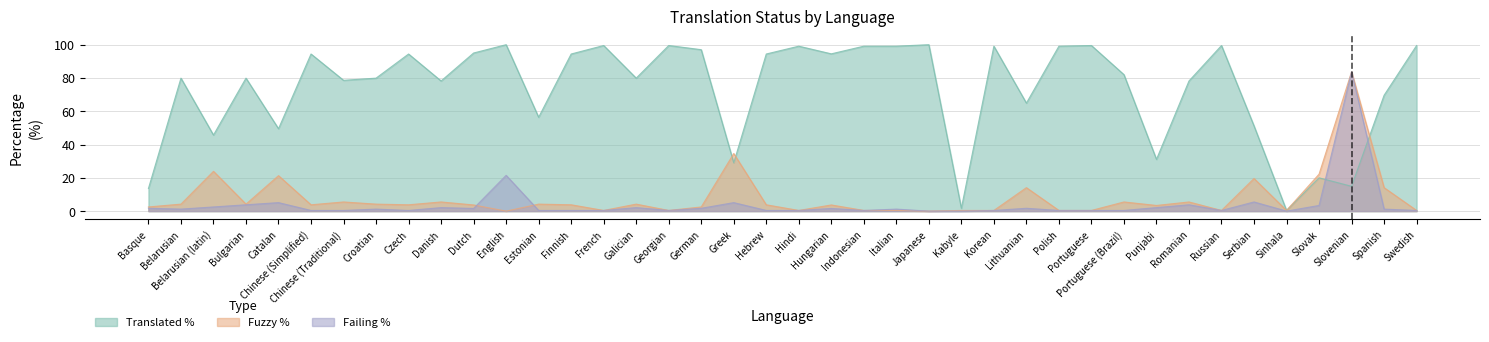

Reading left to right, transcribe all the data shown in this chart.

translated_percent: 13.6	79.9	45.7	79.9	49.5	94.4	78.6	79.9	94.4	78.2	95.0	100.0	56.4	94.4	99.5	79.9	99.5	97.0	29.0	94.4	99.1	94.5	99.1	99.1	100.0	1.7	99.1	64.9	99.1	99.5	82.0	31.1	78.2	99.5	51.2	0.4	20.0	14.9	69.6	99.5
fuzzy_percent: 2.5	4.2	23.9	4.2	21.3	3.8	5.5	4.2	3.8	5.5	3.7	0.0	4.2	3.8	0.4	4.2	0.4	2.5	34.6	3.8	0.4	3.7	0.4	0.4	0.0	0.4	0.4	14.1	0.4	0.4	5.5	3.4	5.5	0.4	19.6	0.4	22.2	83.7	14.1	0.4
failing_percent: 1.7	1.2	2.5	3.8	5.1	0.4	0.4	1.2	0.4	2.1	1.6	21.5	0.4	0.4	0.4	2.1	0.4	1.7	5.1	0.4	0.4	1.6	0.4	1.2	0.0	0.0	0.4	1.7	0.4	0.4	0.4	2.1	3.8	0.4	5.5	0.0	3.4	83.7	1.2	0.4